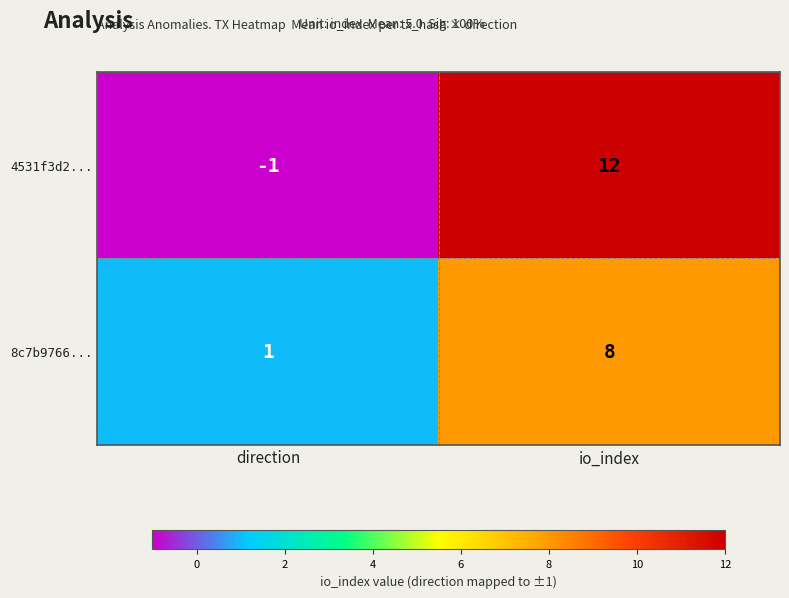

What is the approximate value of 8c7b9766... at io_index?

8